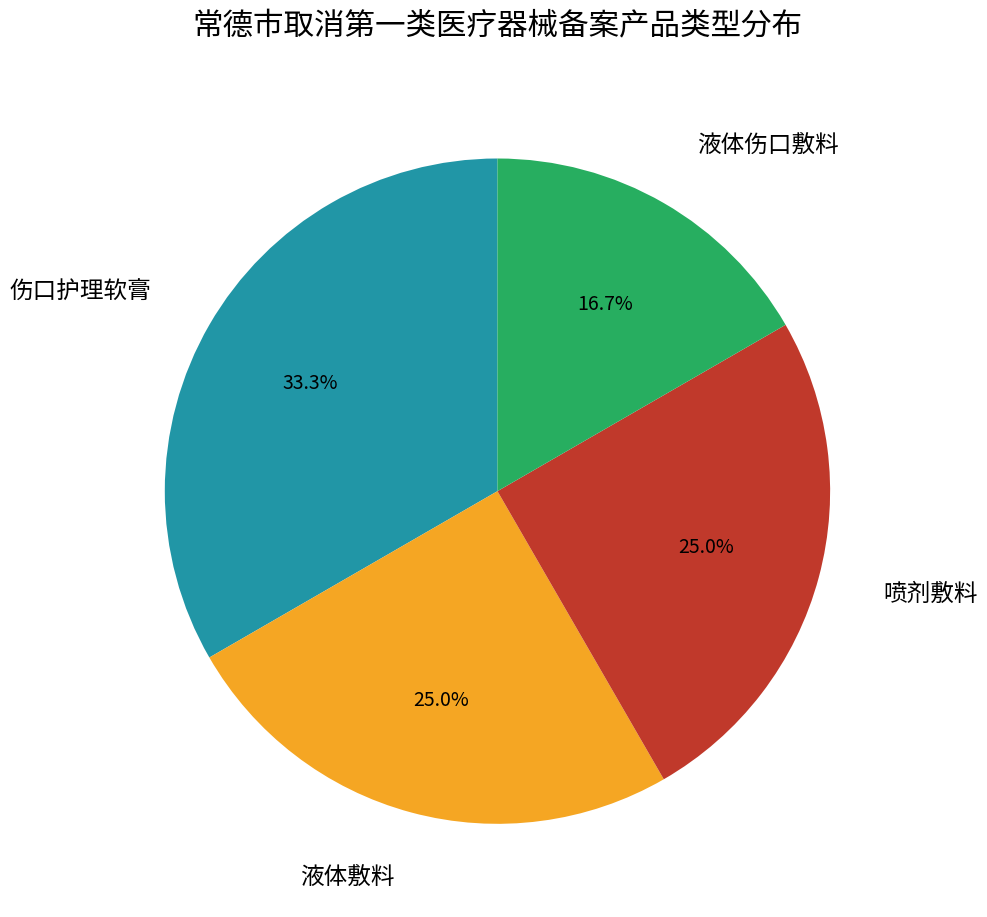

Combined, what portion of the pie is 液体敷料 and 喷剂敷料?

50.0%